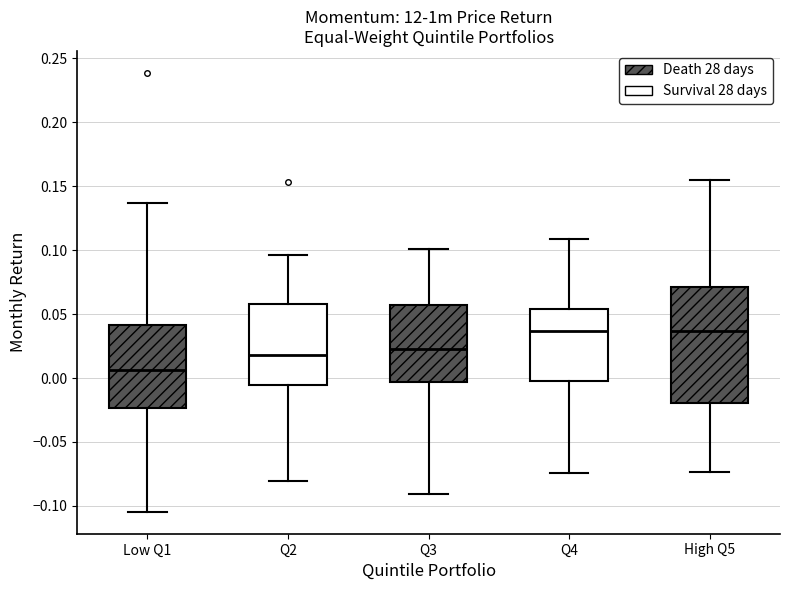

Which box is the tallest, from its lower edge to its upper edge?

High Q5